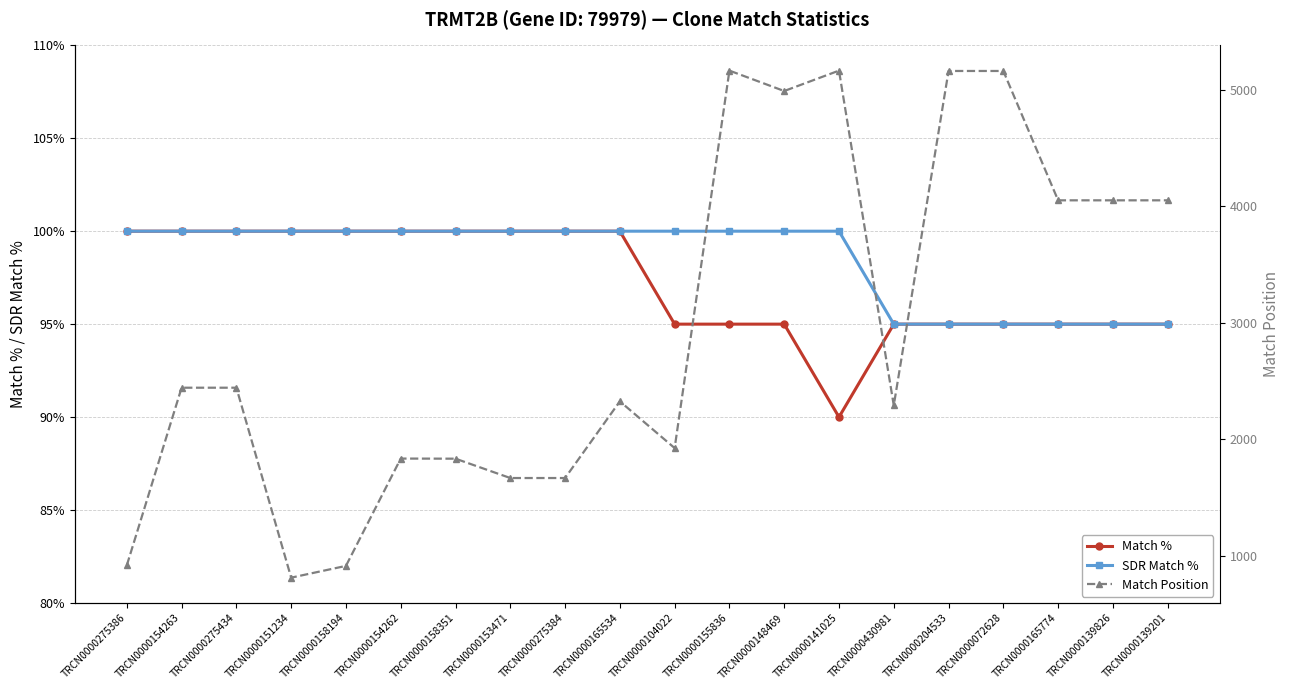

True or false: SDR Match % and Match % cross at least once.

False